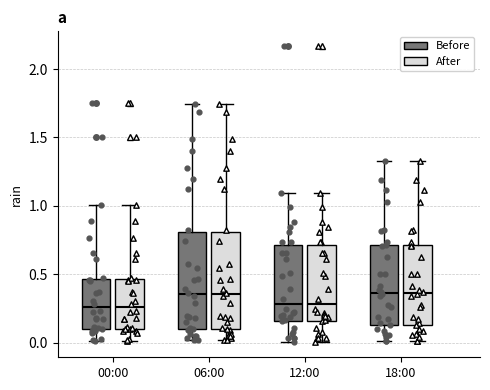

Reading left to right, read every box against the y-axis: the position of its median line, the range the box covers, and the ends of its whiskers. The values are not printed on the chart, so give them approximately, as read against the axis.

00:00 (Before): median 0.25, box 0.10 to 0.45, whiskers 0.00 to 1.00
00:00 (After): median 0.25, box 0.10 to 0.45, whiskers 0.00 to 1.00
06:00 (Before): median 0.35, box 0.10 to 0.80, whiskers 0.00 to 1.75
06:00 (After): median 0.35, box 0.10 to 0.80, whiskers 0.00 to 1.75
12:00 (Before): median 0.30, box 0.15 to 0.70, whiskers 0.00 to 1.10
12:00 (After): median 0.30, box 0.15 to 0.70, whiskers 0.00 to 1.10
18:00 (Before): median 0.35, box 0.15 to 0.70, whiskers 0.00 to 1.35
18:00 (After): median 0.35, box 0.15 to 0.70, whiskers 0.00 to 1.35